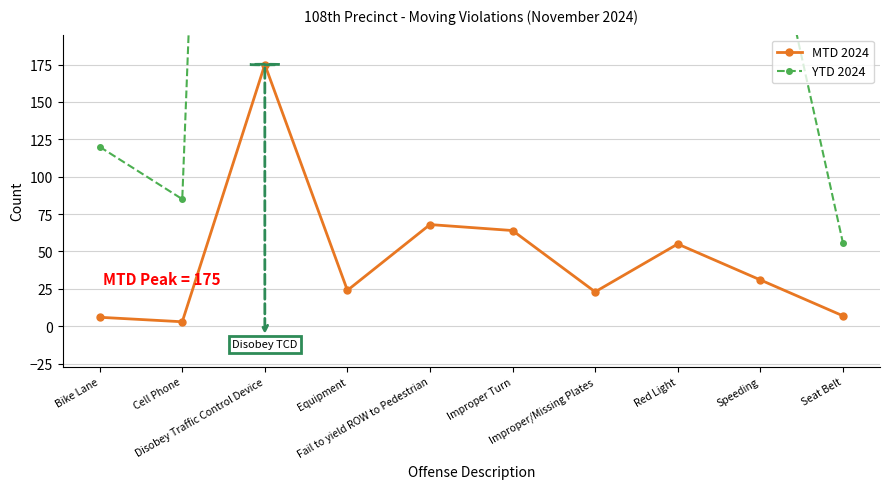

Reading right to left, list all the values displayed in this chart.

MTD 2024: Seat Belt=7	Speeding=31	Red Light=55	Improper/Missing Plates=23	Improper Turn=64	Fail to yield ROW to Pedestrian=68	Equipment=24	Disobey Traffic Control Device=175	Cell Phone=3	Bike Lane=6
YTD 2024: Seat Belt=56	Speeding=305	Red Light=582	Improper/Missing Plates=332	Improper Turn=368	Fail to yield ROW to Pedestrian=650	Equipment=245	Disobey Traffic Control Device=1521	Cell Phone=85	Bike Lane=120